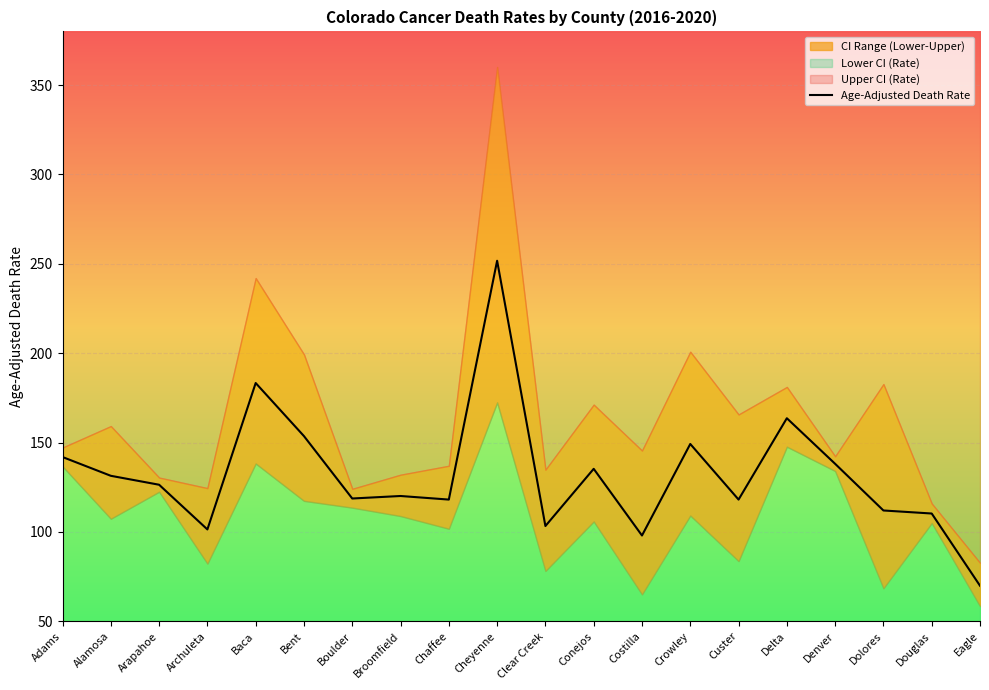

True or false: the data shows 69.9 at Eagle.

True